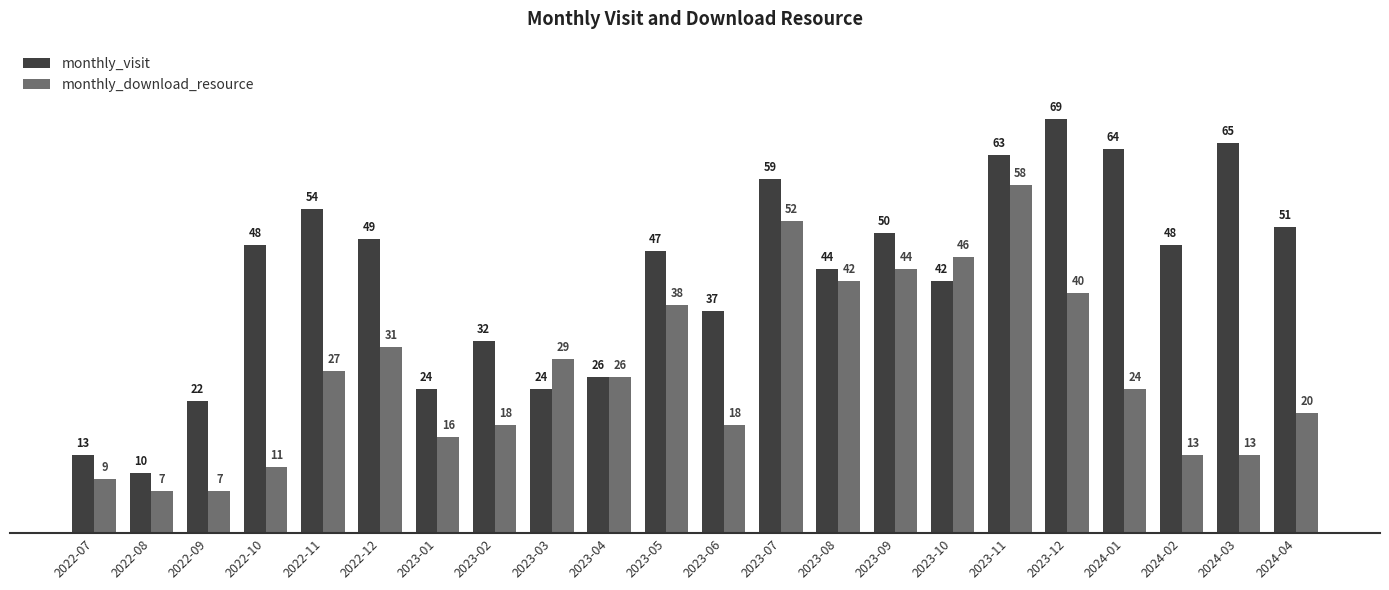

Reading left to right, what are all the values shown in this chart?

monthly_visit: 2022-07=13	2022-08=10	2022-09=22	2022-10=48	2022-11=54	2022-12=49	2023-01=24	2023-02=32	2023-03=24	2023-04=26	2023-05=47	2023-06=37	2023-07=59	2023-08=44	2023-09=50	2023-10=42	2023-11=63	2023-12=69	2024-01=64	2024-02=48	2024-03=65	2024-04=51
monthly_download_resource: 2022-07=9	2022-08=7	2022-09=7	2022-10=11	2022-11=27	2022-12=31	2023-01=16	2023-02=18	2023-03=29	2023-04=26	2023-05=38	2023-06=18	2023-07=52	2023-08=42	2023-09=44	2023-10=46	2023-11=58	2023-12=40	2024-01=24	2024-02=13	2024-03=13	2024-04=20